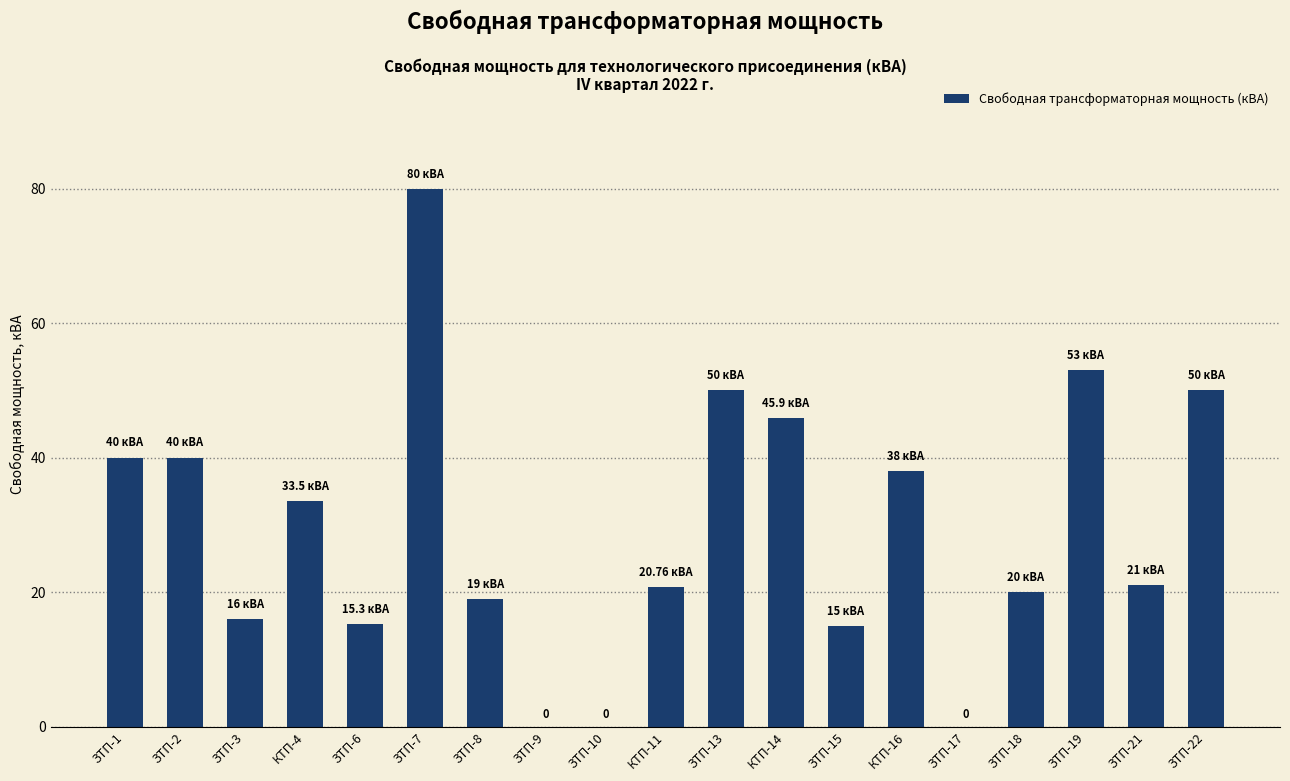

What is the sum of all values?

557.5